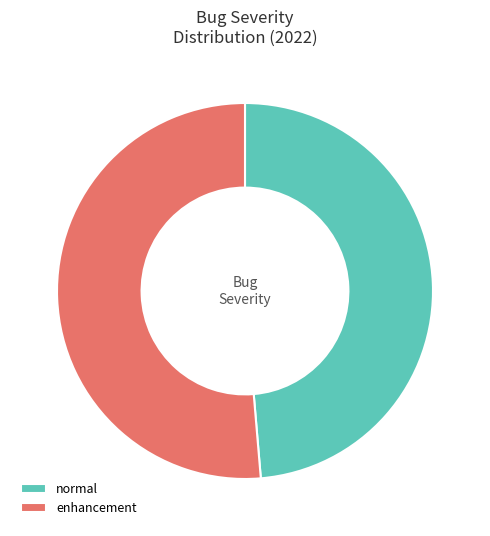

How many segments does this pie chart have?

2